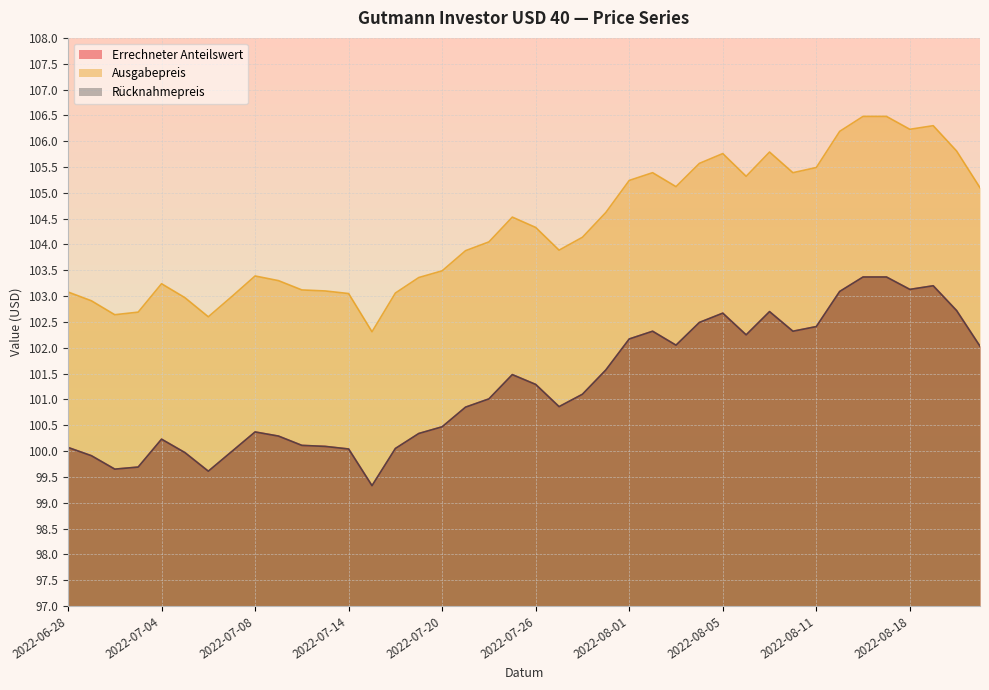

What is the sum of the Ausgabepreis values at 2022-07-08 and 2022-06-30?

206.0